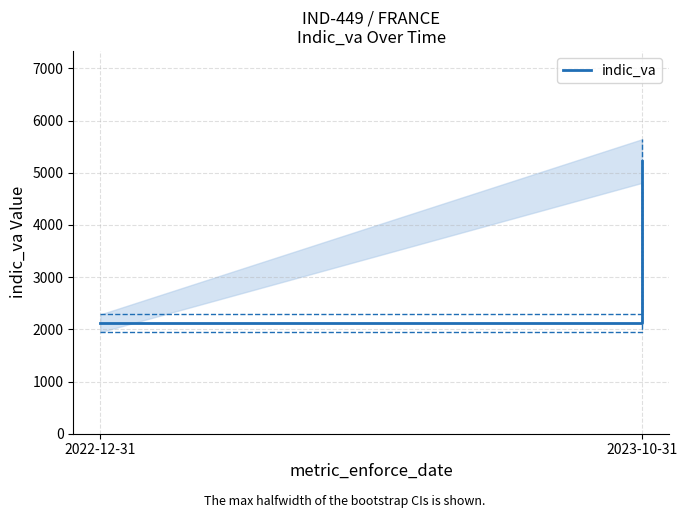

Rank the categories by value from highest to lowest.

2023-10-31, 2022-12-31